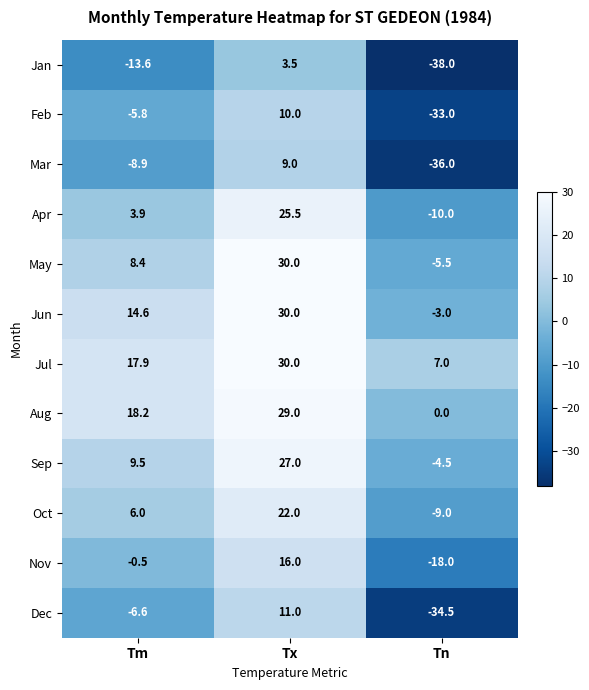

What is the approximate value of Sep at Tm?

9.5